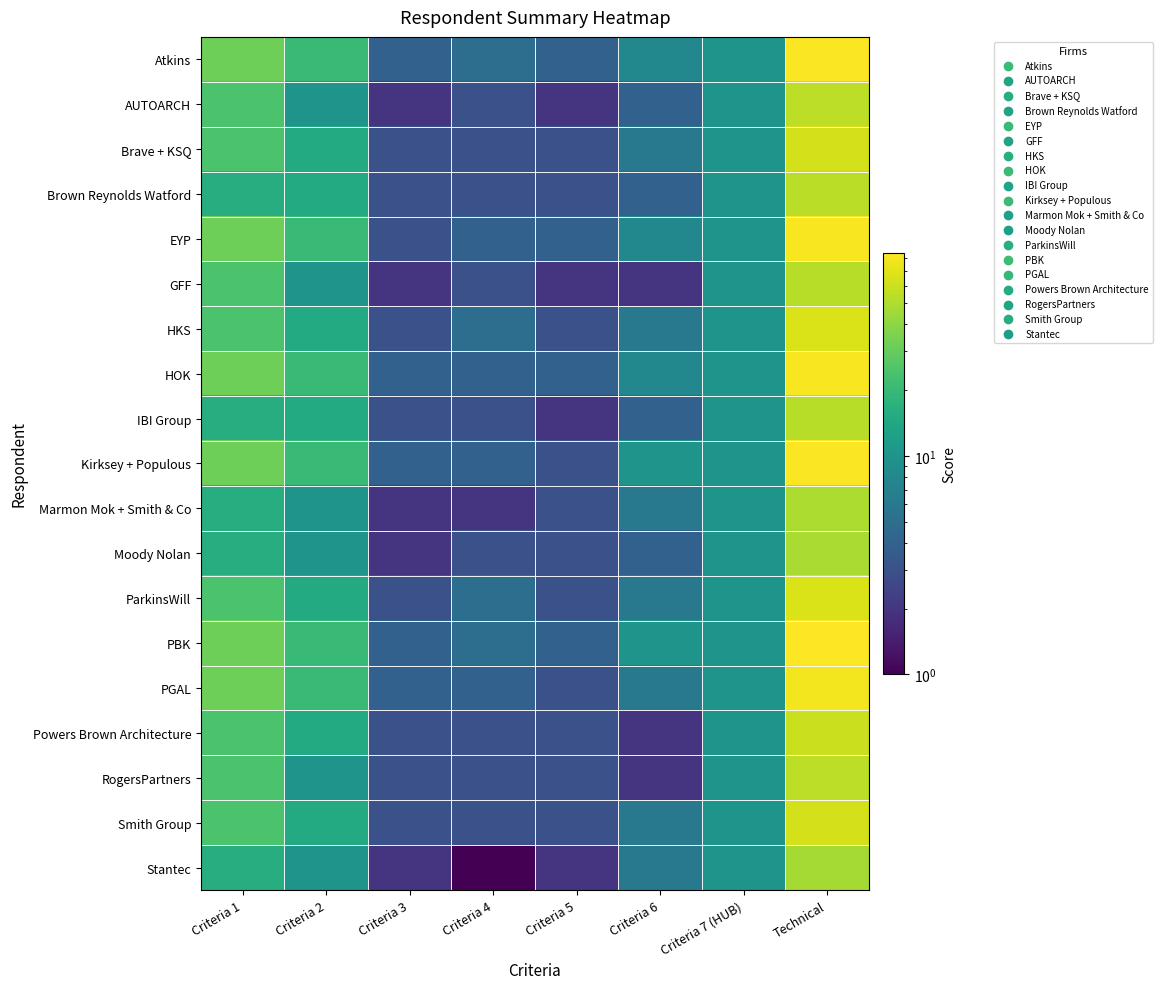

Which has a higher value, Technical or Criteria 6?

Technical